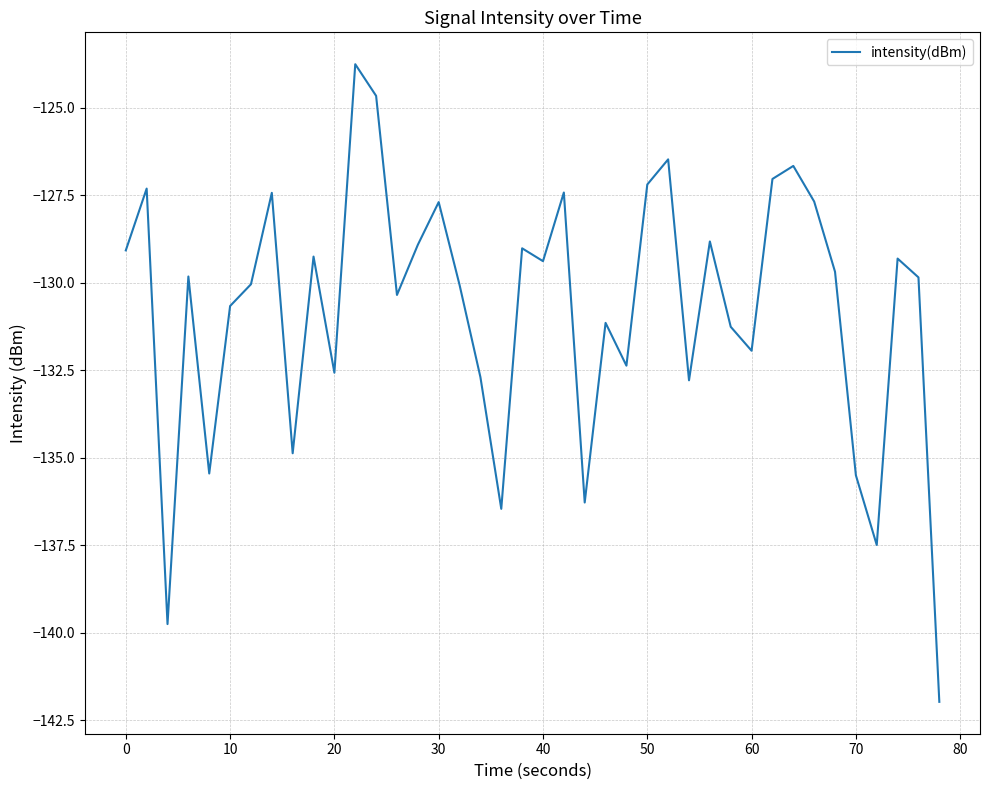

What is the difference between the maximum and minimum values?

18.2